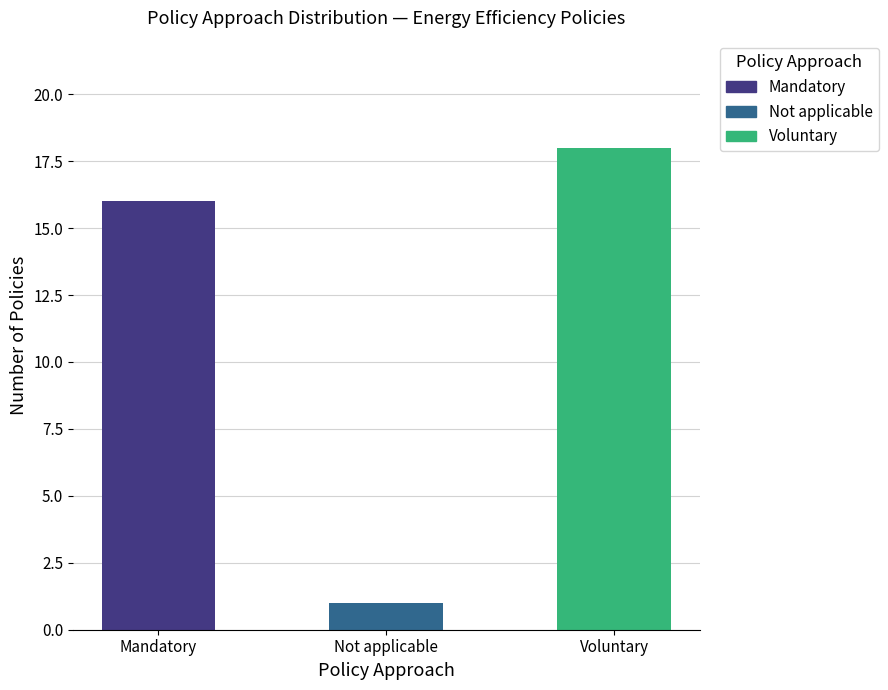

Rank the categories by value from lowest to highest.

Not applicable, Mandatory, Voluntary